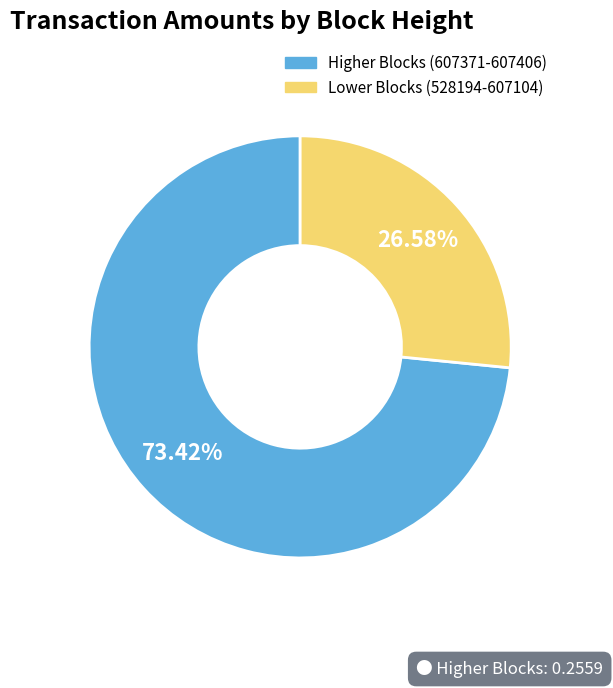

Which slice is the largest?

Higher Blocks (607371-607406)